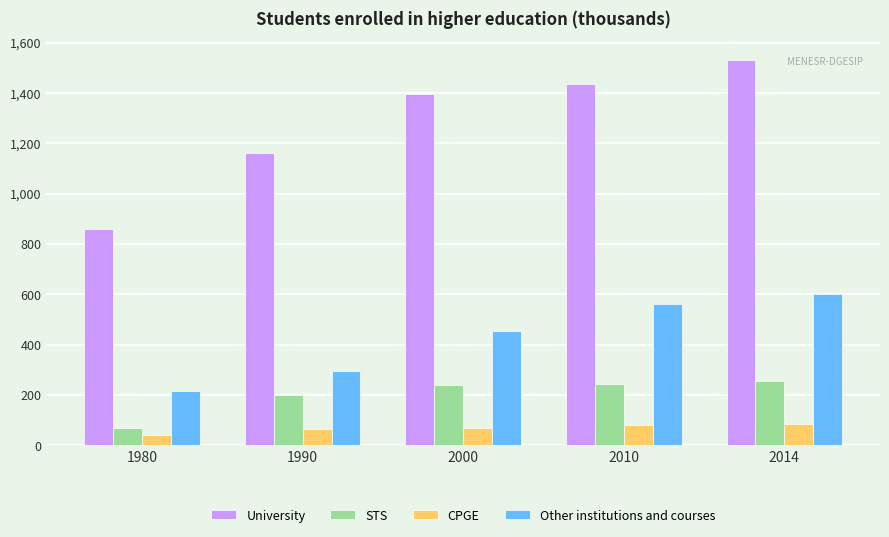

At 1980, list the series in order from smallest to largest.

CPGE, STS, Other institutions and courses, University